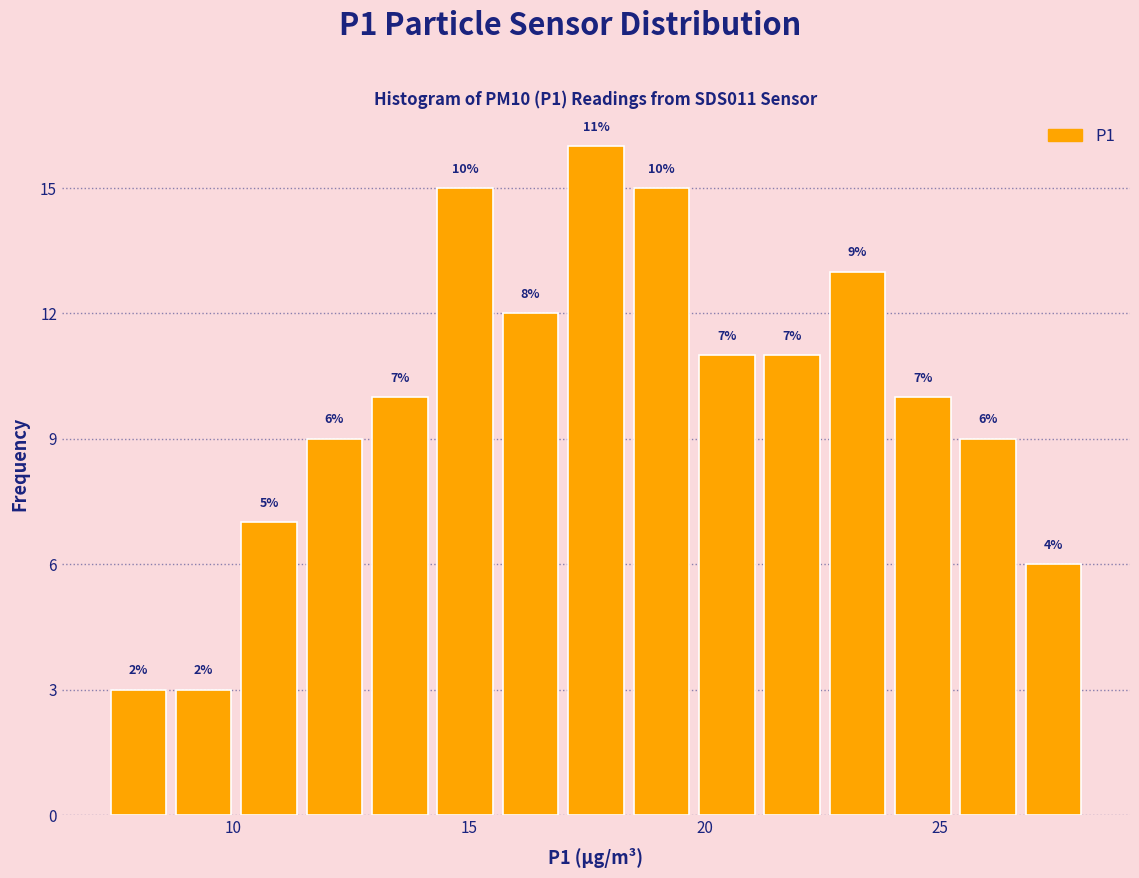

Around what value on the x-axis is the tallest bar? Give the approximate position of its centre, as read against the axis.

17.5